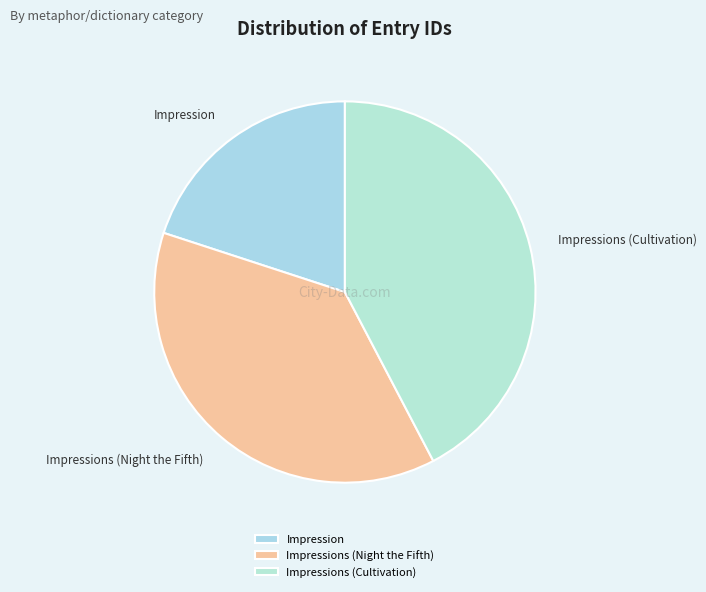

Rank the categories by value from highest to lowest.

Impressions (Cultivation), Impressions (Night the Fifth), Impression